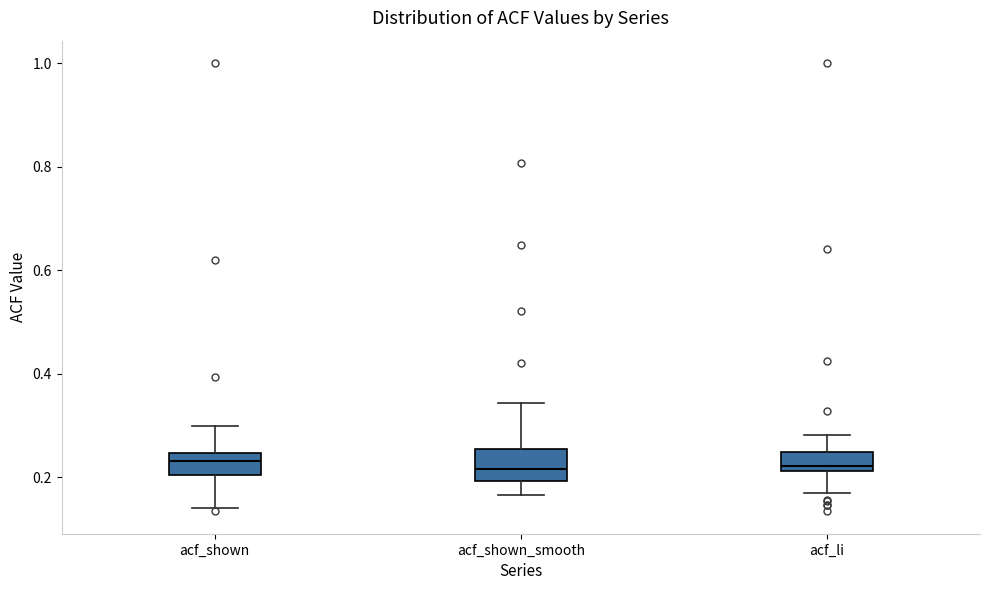

Reading left to right, read every box against the y-axis: the position of its median line, the range the box covers, and the ends of its whiskers. The values are not printed on the chart, so give them approximately, as read against the axis.

acf_shown: median 0.24 (inside the box), box 0.20 to 0.24, whiskers 0.14 to 0.30
acf_shown_smooth: median 0.22, box 0.20 to 0.26, whiskers 0.16 to 0.34
acf_li: median 0.22 (just above the box's lower edge), box 0.22 to 0.24, whiskers 0.18 to 0.28